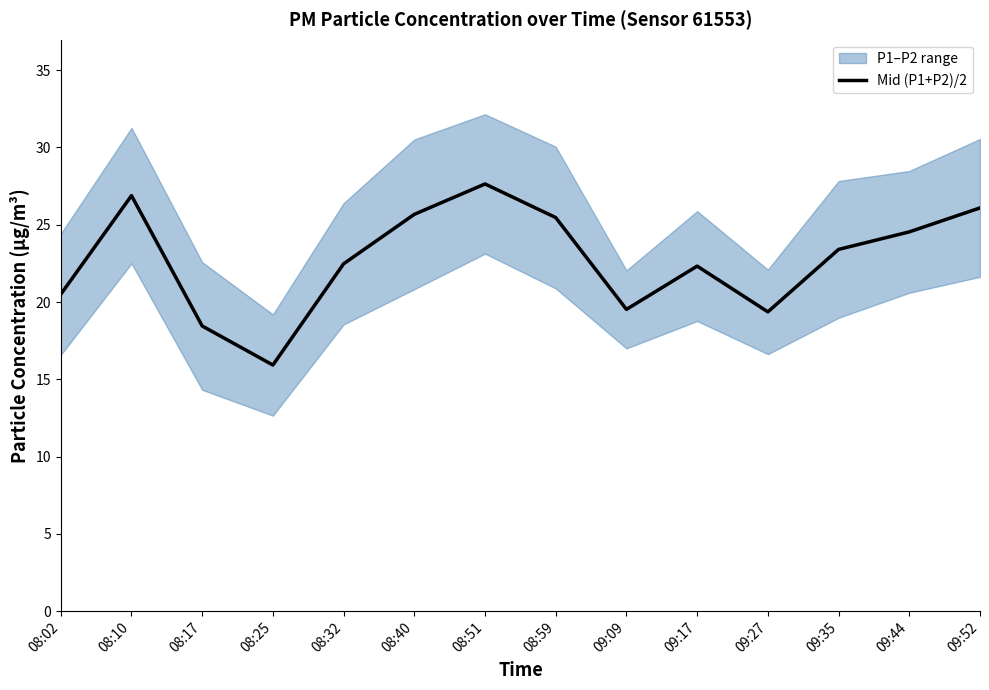

What is the value of the 3rd point from the left?

18.4